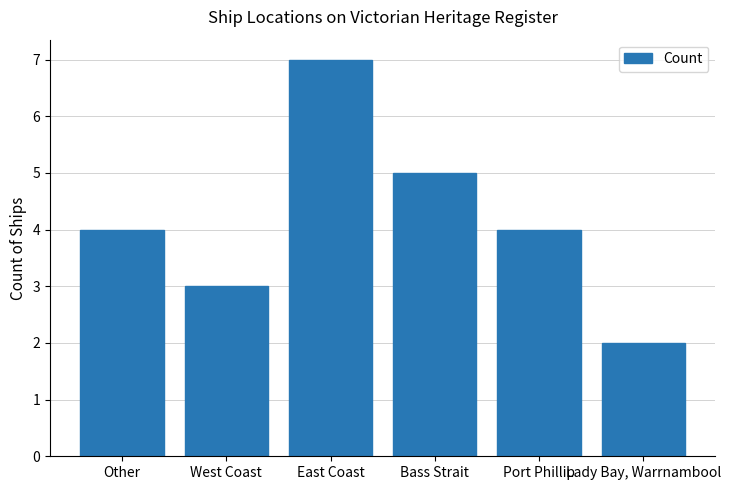

How many data points does each series have?

6